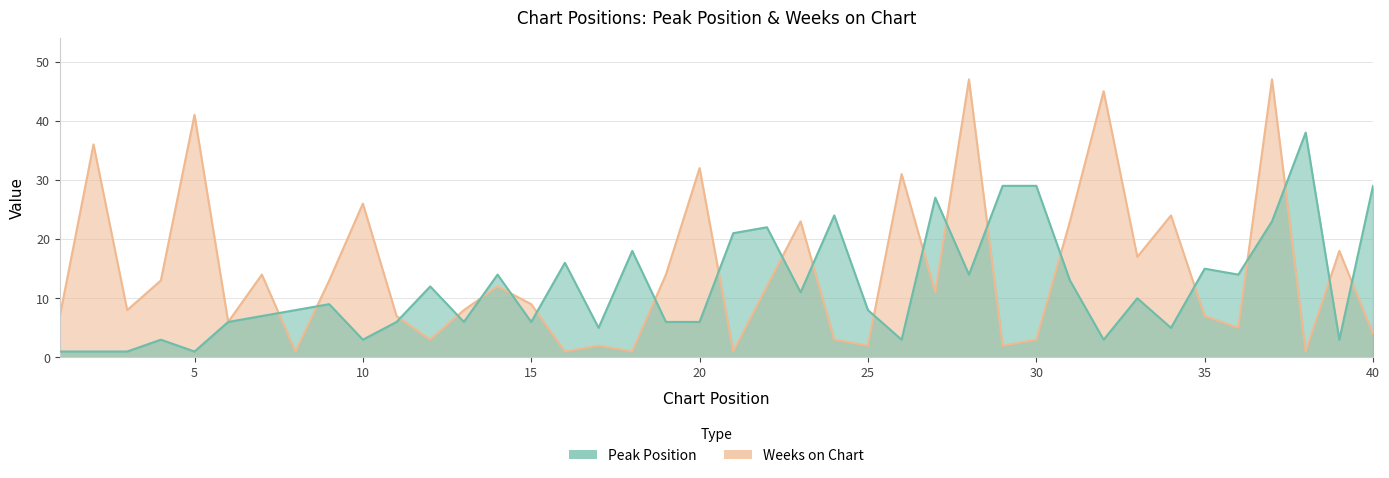

At which category does Weeks on Chart reach its first local valley?

3